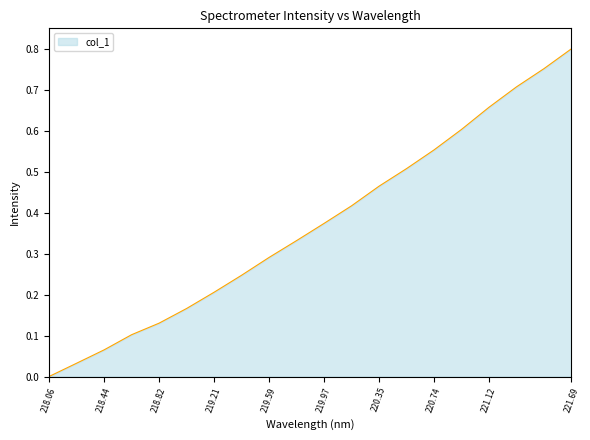

Which category has the lowest value across all series?

218.06